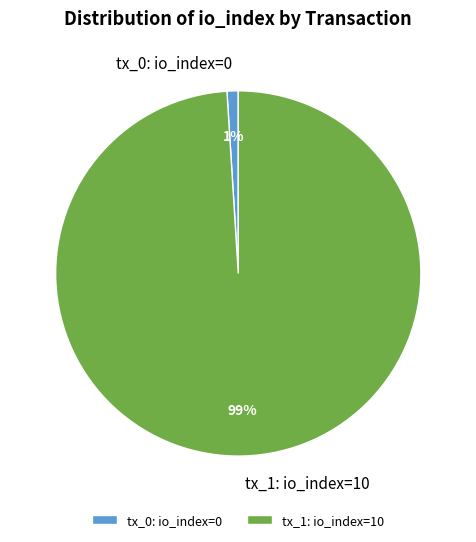

Which has a higher value, tx_0: io_index=0 or tx_1: io_index=10?

tx_1: io_index=10